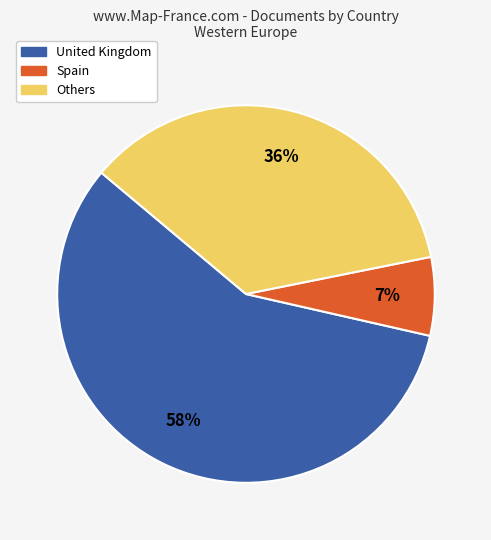

Count the number of slices in the pie.

3